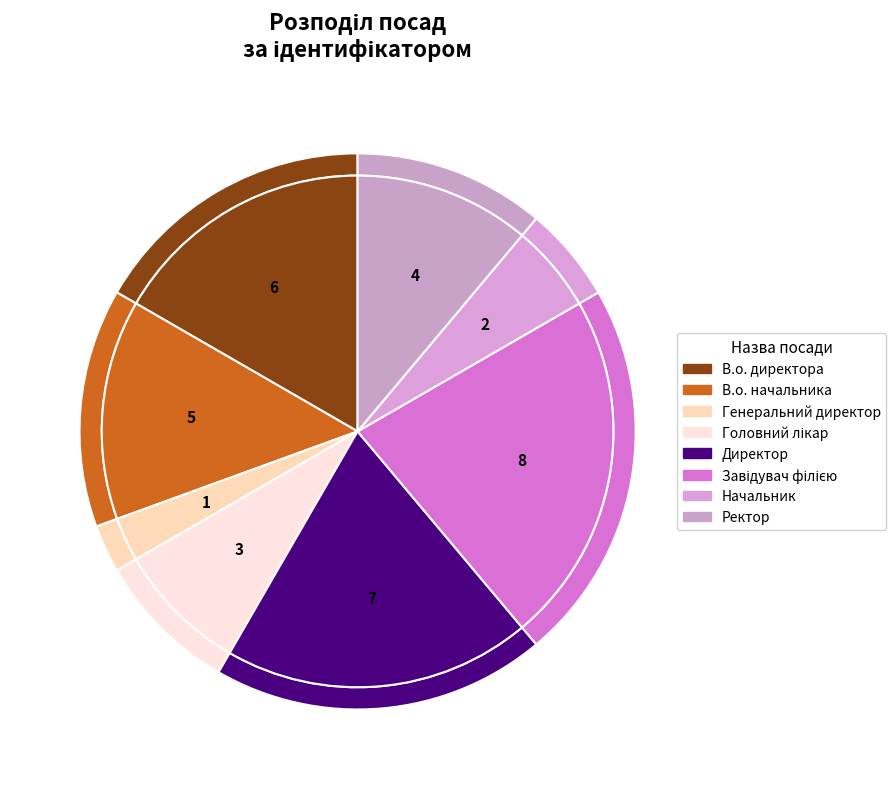

Is Начальник the majority of the pie?

No